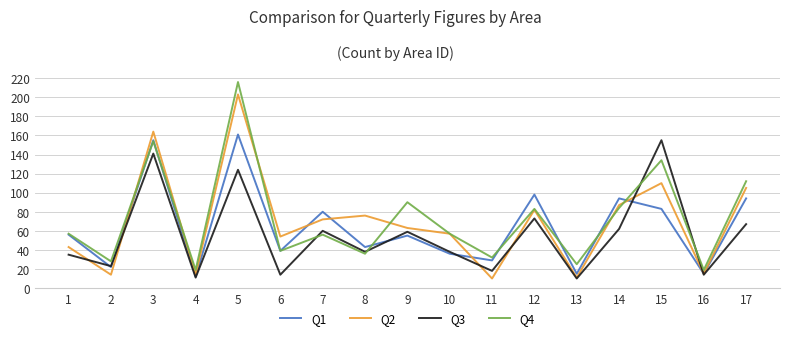

Is this an area chart (filled region under the line)?

No